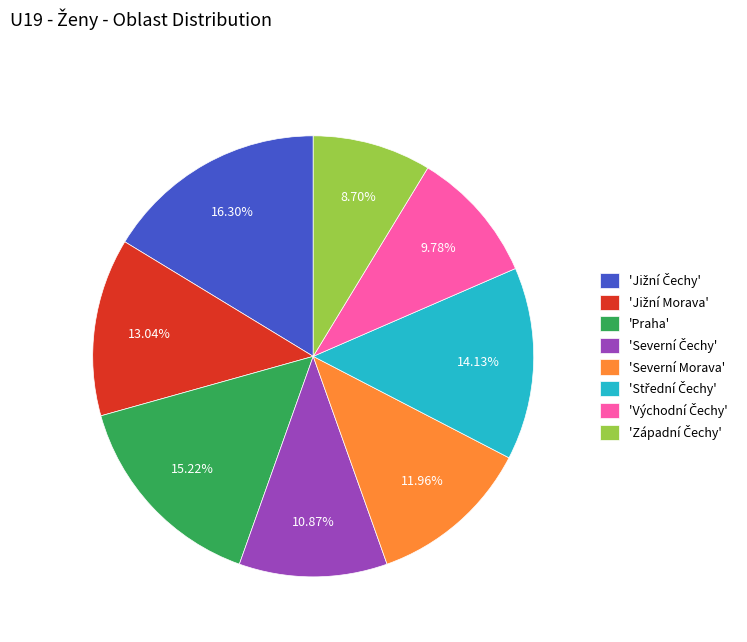

Is there any slice that represents more than half of the pie?

No